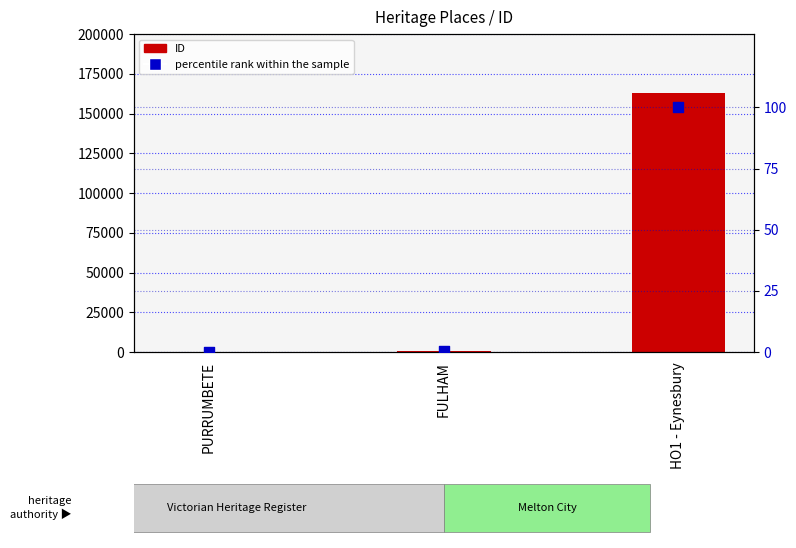

Which series has the widest spread of Y values?

ID